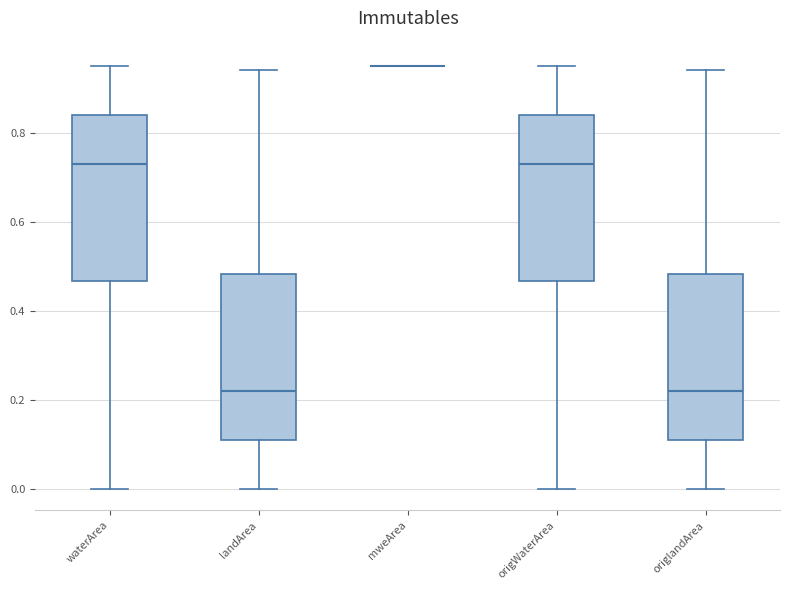

Reading left to right, read every box against the y-axis: the position of its median line, the range the box covers, and the ends of its whiskers. The values are not printed on the chart, so give them approximately, as read against the axis.

waterArea: median 0.74, box 0.46 to 0.84, whiskers 0.00 to 0.96
landArea: median 0.22, box 0.12 to 0.48, whiskers 0.00 to 0.94
mweArea: box collapsed to a line at 0.96, whiskers 0.96 to 0.96
origWaterArea: median 0.74, box 0.46 to 0.84, whiskers 0.00 to 0.96
origlandArea: median 0.22, box 0.12 to 0.48, whiskers 0.00 to 0.94